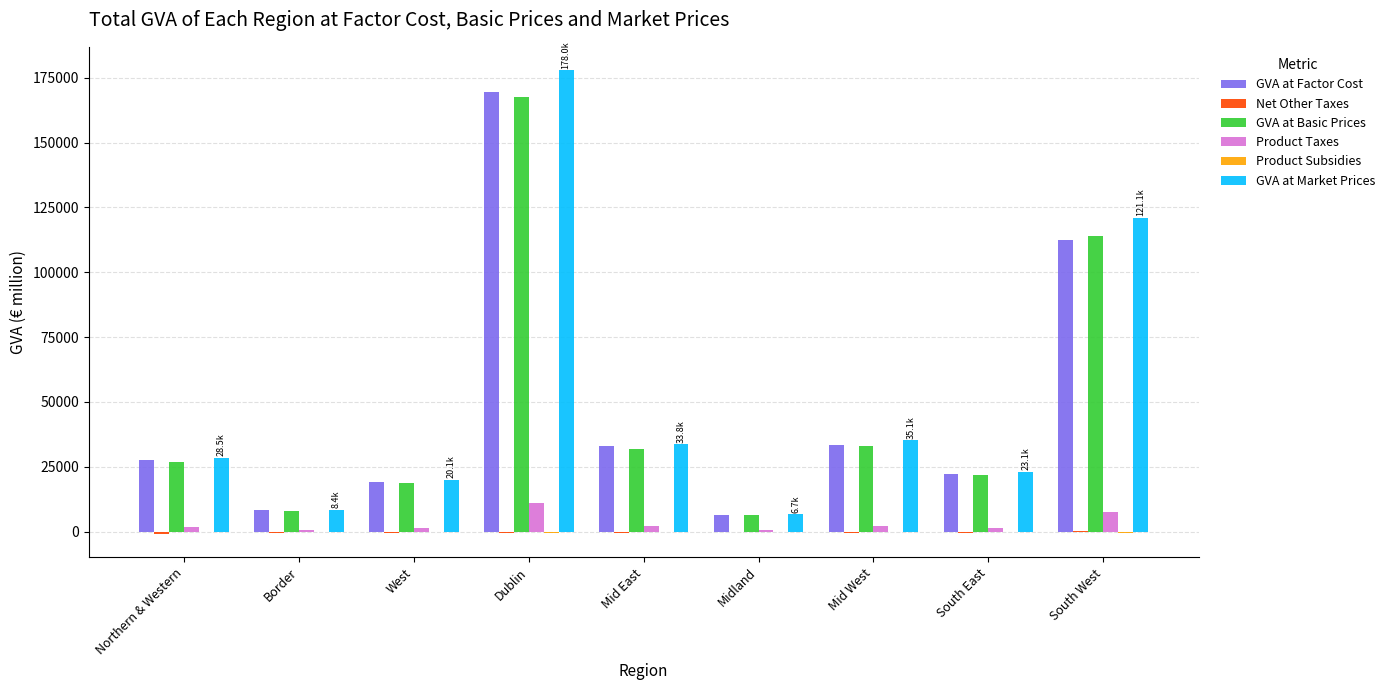

How many distinct data groups are displayed?

6